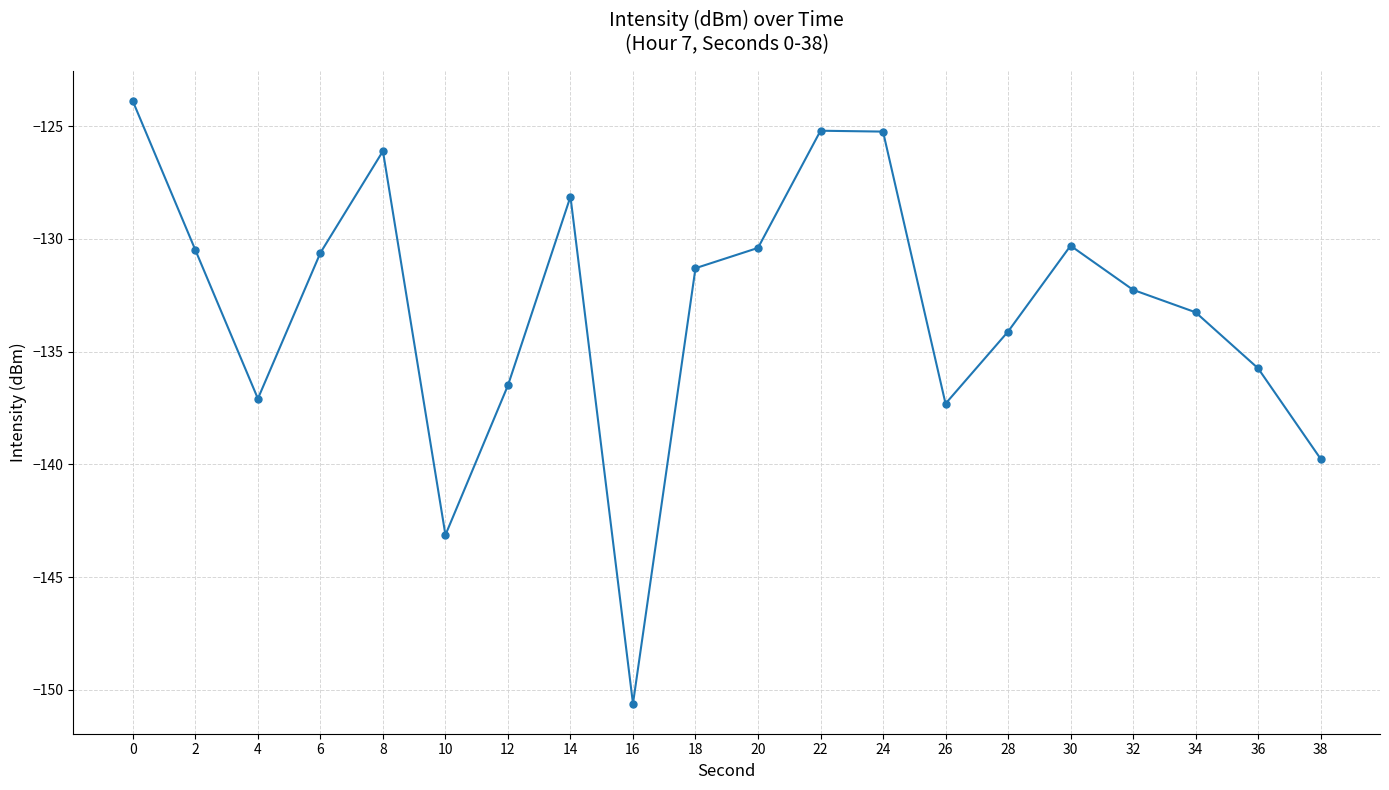

The value at 10 is -86.9. True or false?

False